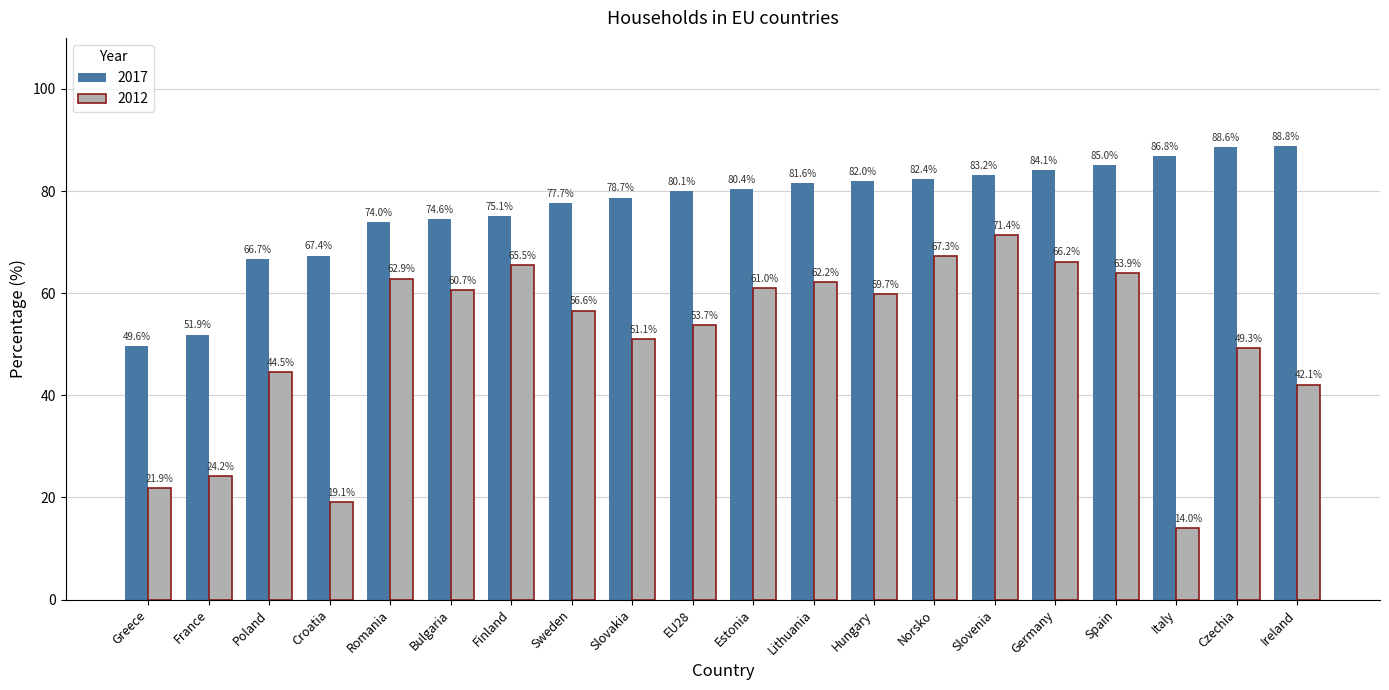

What is the value of the 2012 bar at the 17th from the left?

63.9